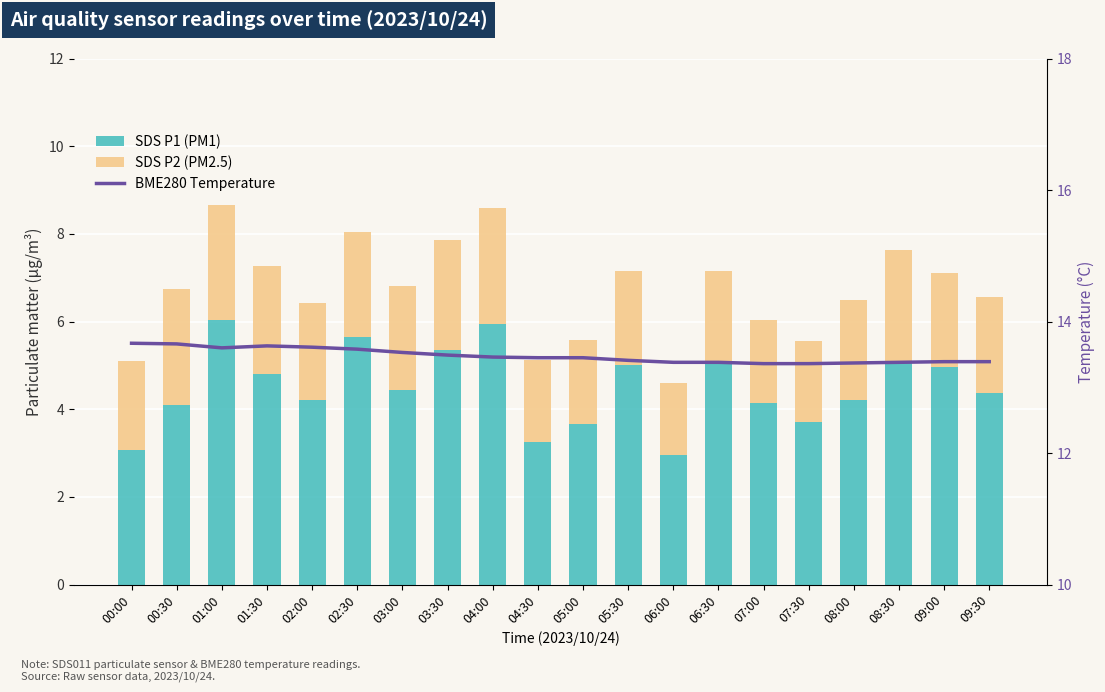

Count the BME280 Temperature values in the range 13 to 14.

20